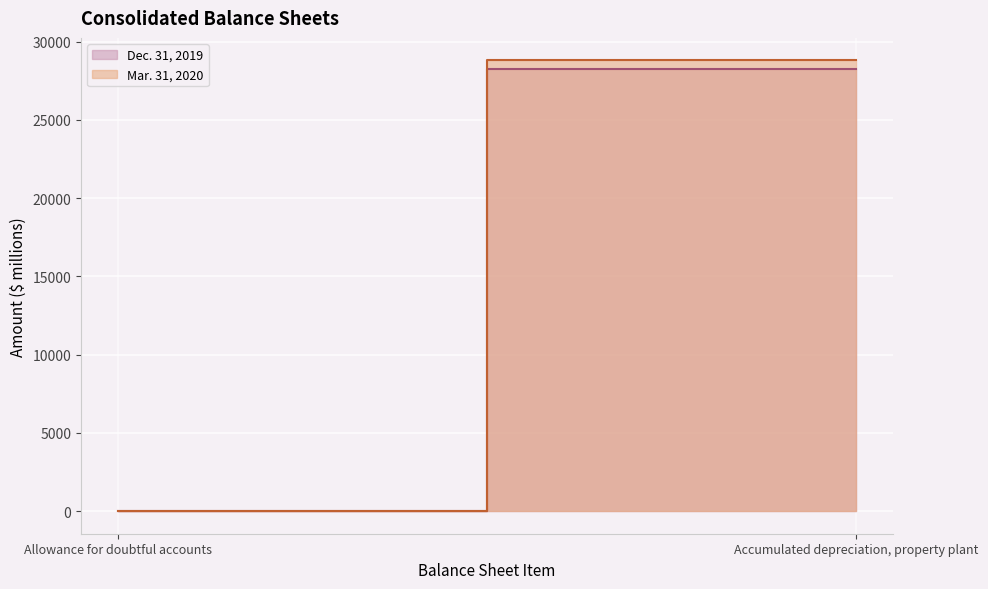

What is the difference between the Mar. 31, 2020 values at Accumulated depreciation, property plant and Allowance for doubtful accounts?

28775